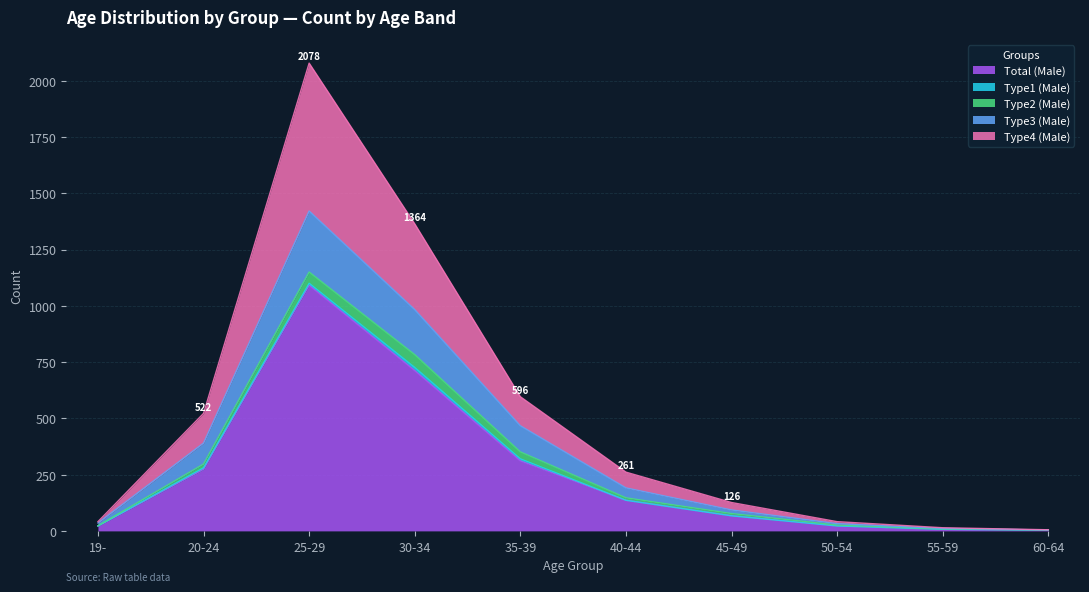

What is the sum of all Type4 (Male) values?

5048